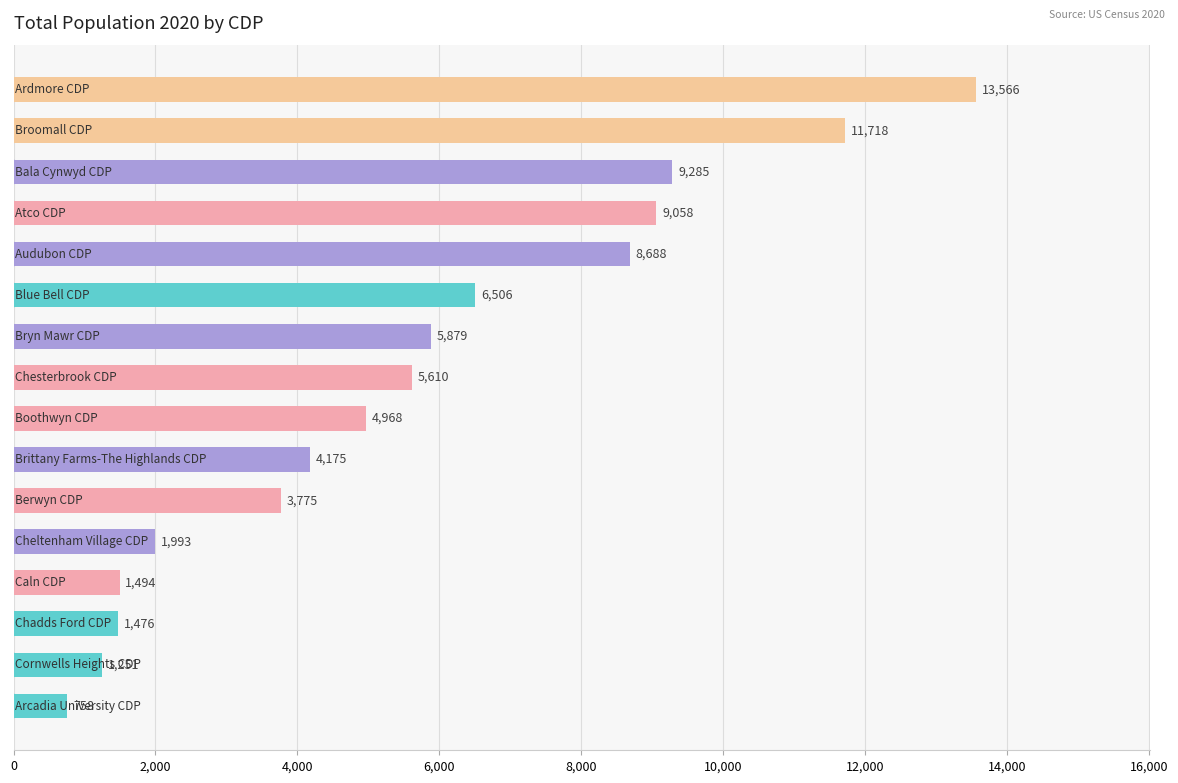

Reading top to bottom, transcribe all the data shown in this chart.

13566	11718	9285	9058	8688	6506	5879	5610	4968	4175	3775	1993	1494	1476	1251	758